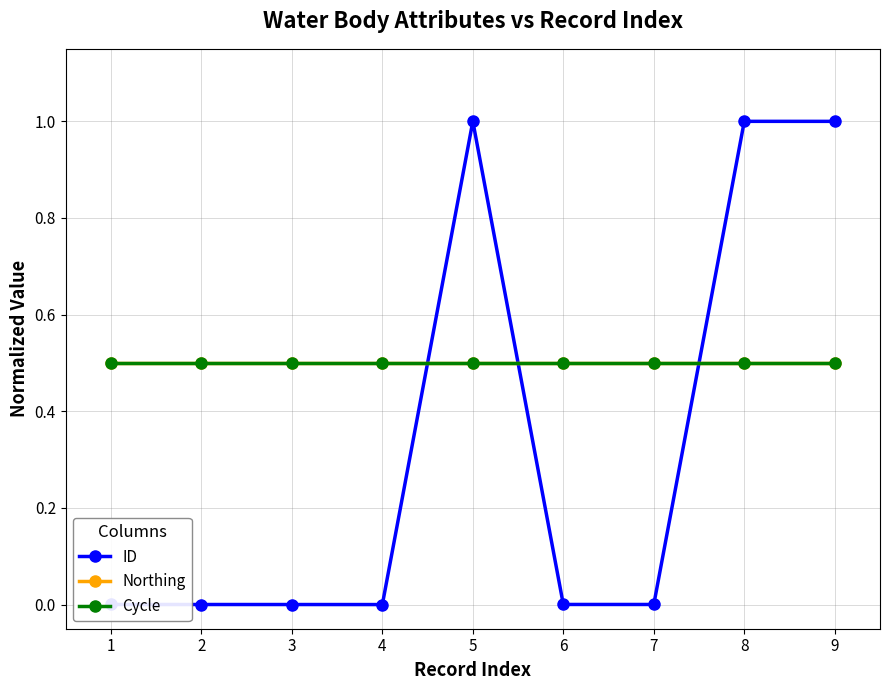

Does the chart have visible grid lines?

Yes